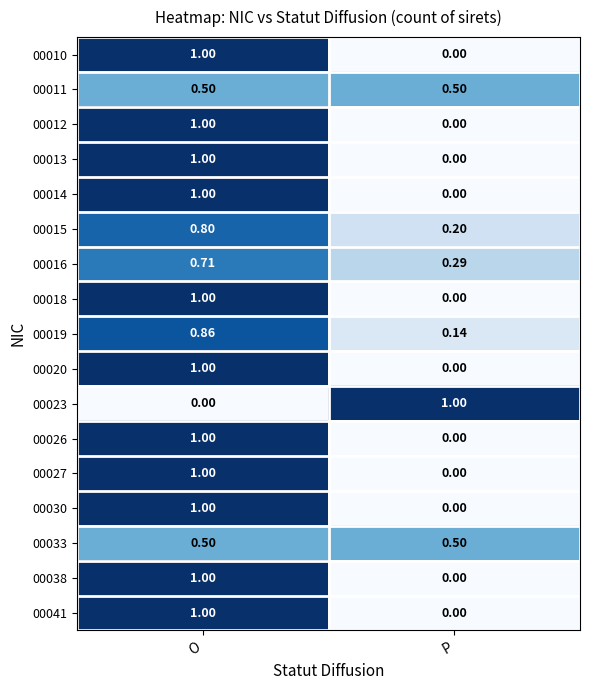

At which category is the sum across all series the highest?

O